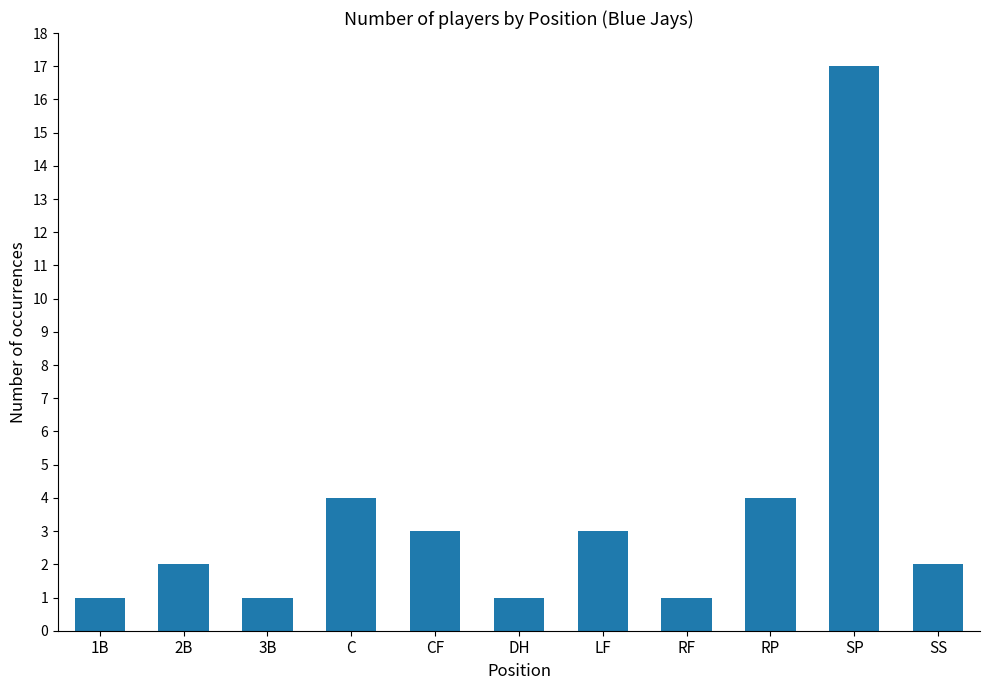

The chart shows a value of 1 at DH. True or false?

True